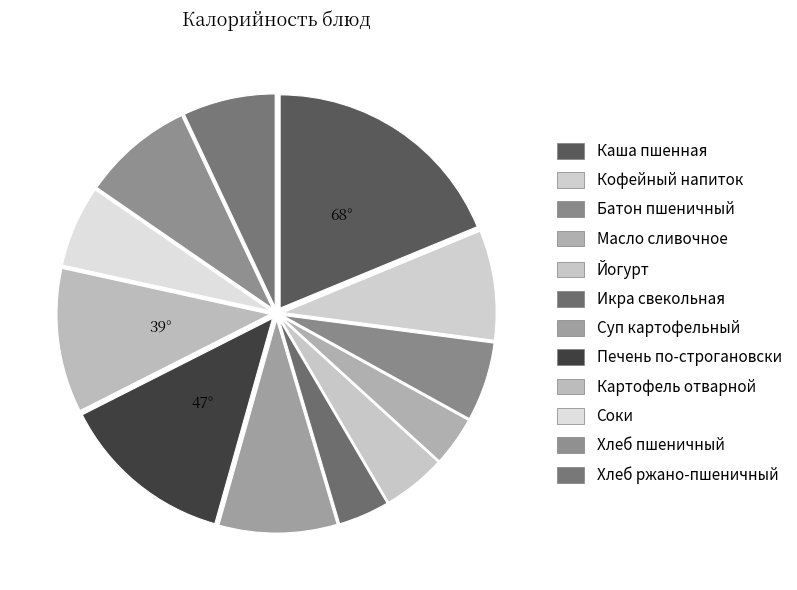

Do Масло сливочное and Каша пшенная together represent more than half of the pie?

No